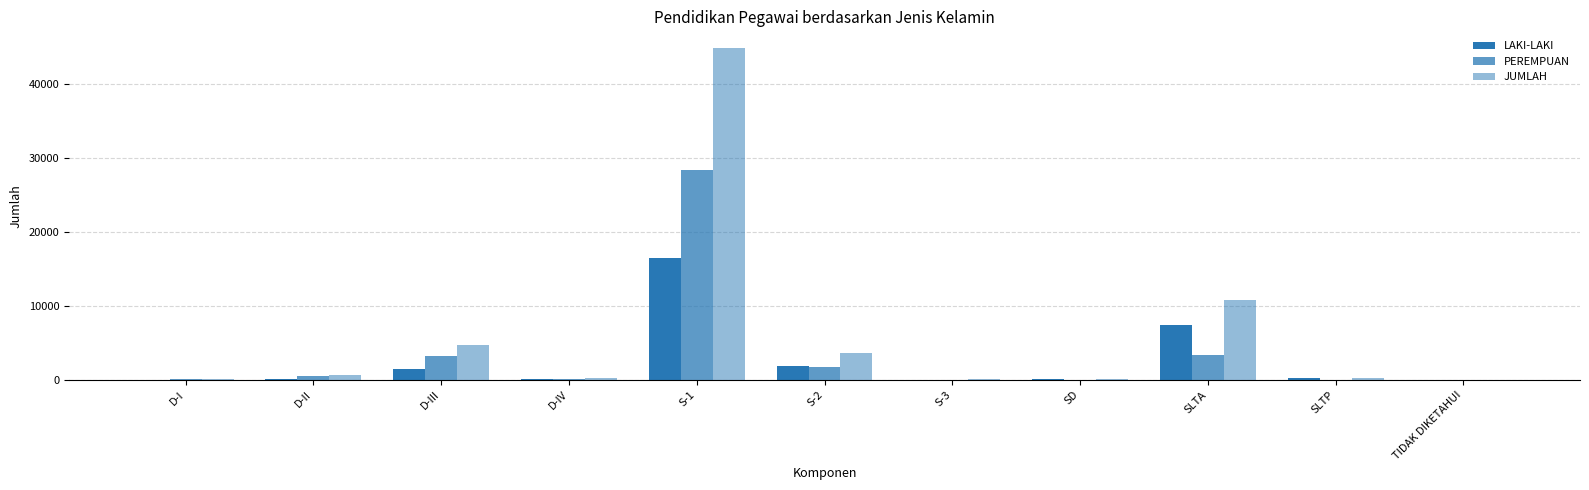

How many categories are shown in the chart?

11